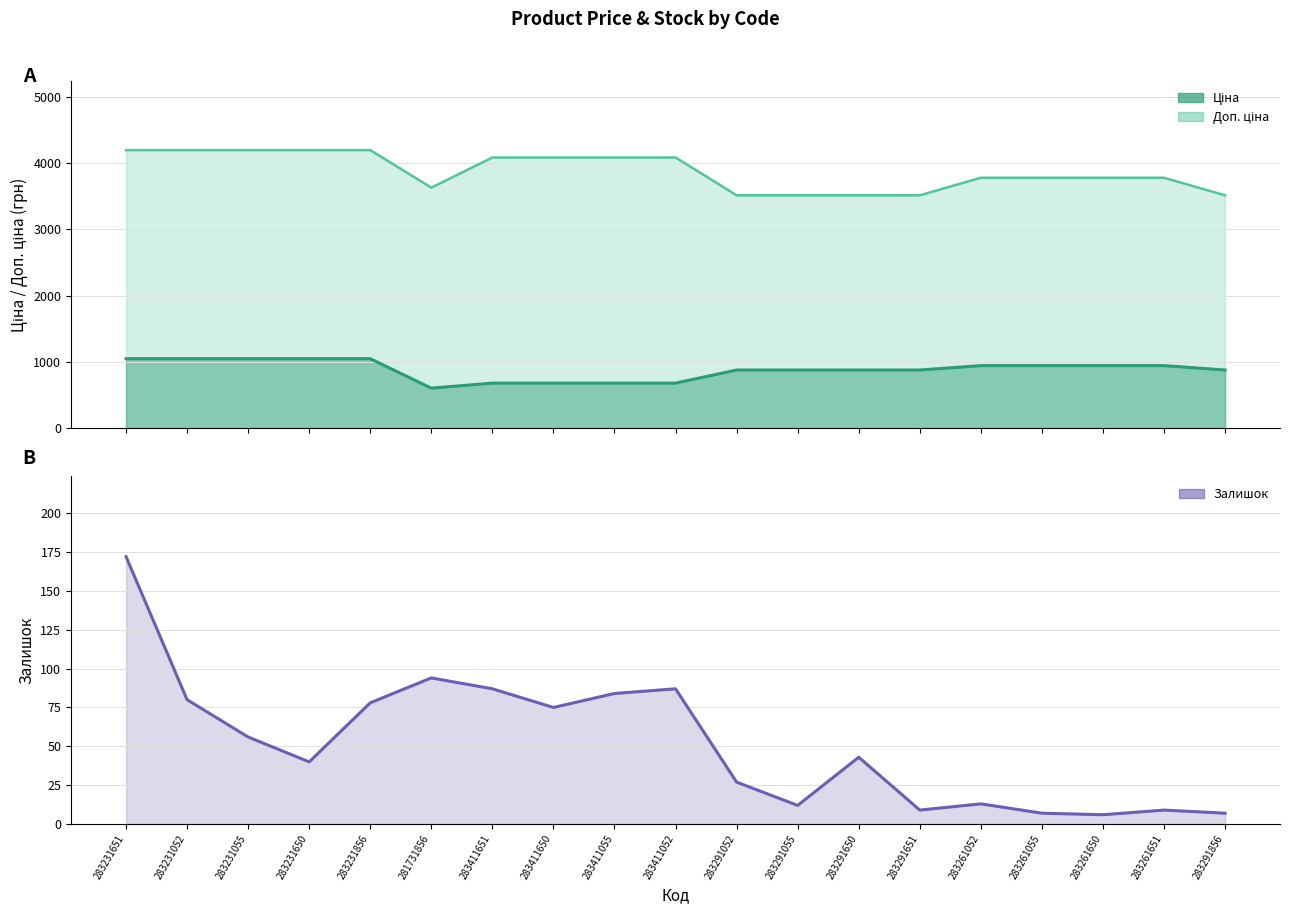

What is the label of the 12th point from the right?

283411650